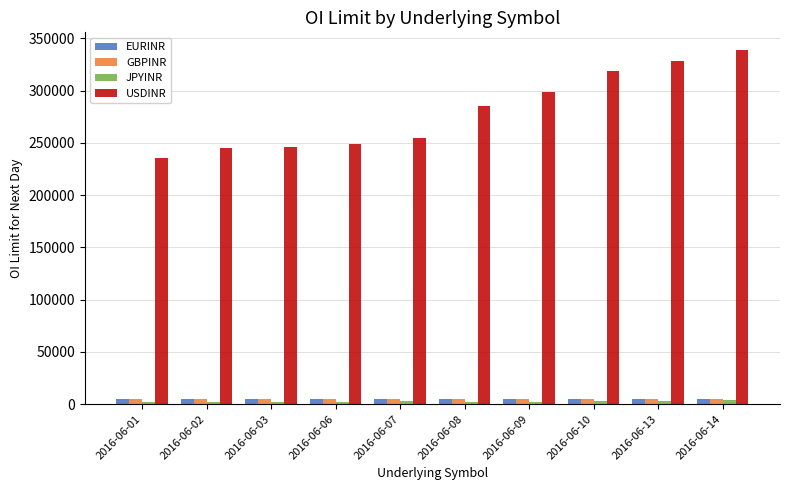

How many groups of bars are there?

10